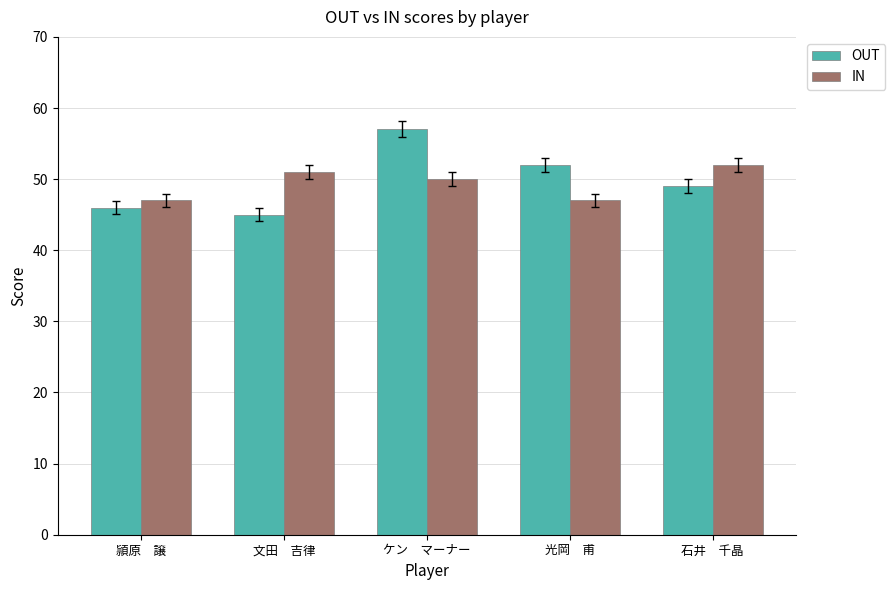

What is the total value across all series at 光岡　甫?

99